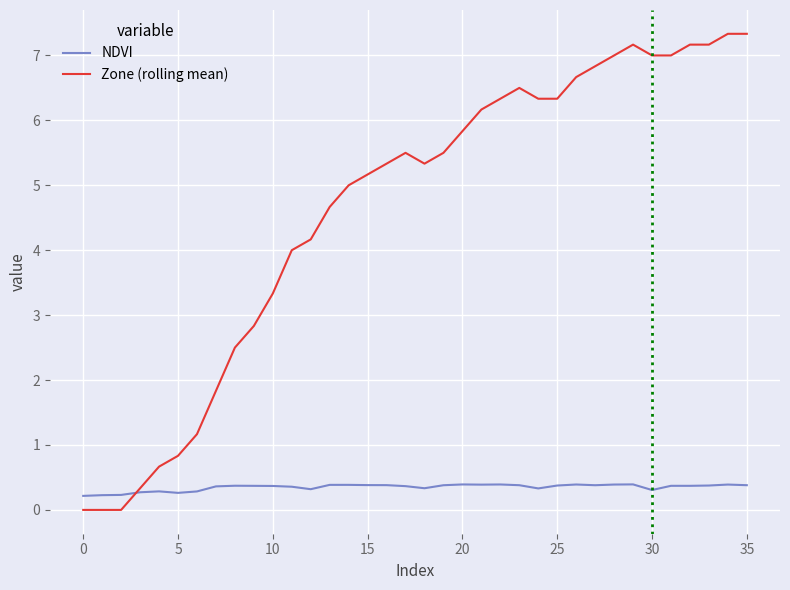

Rank the series by their average value, from highest to lowest.

Zone (rolling mean), NDVI